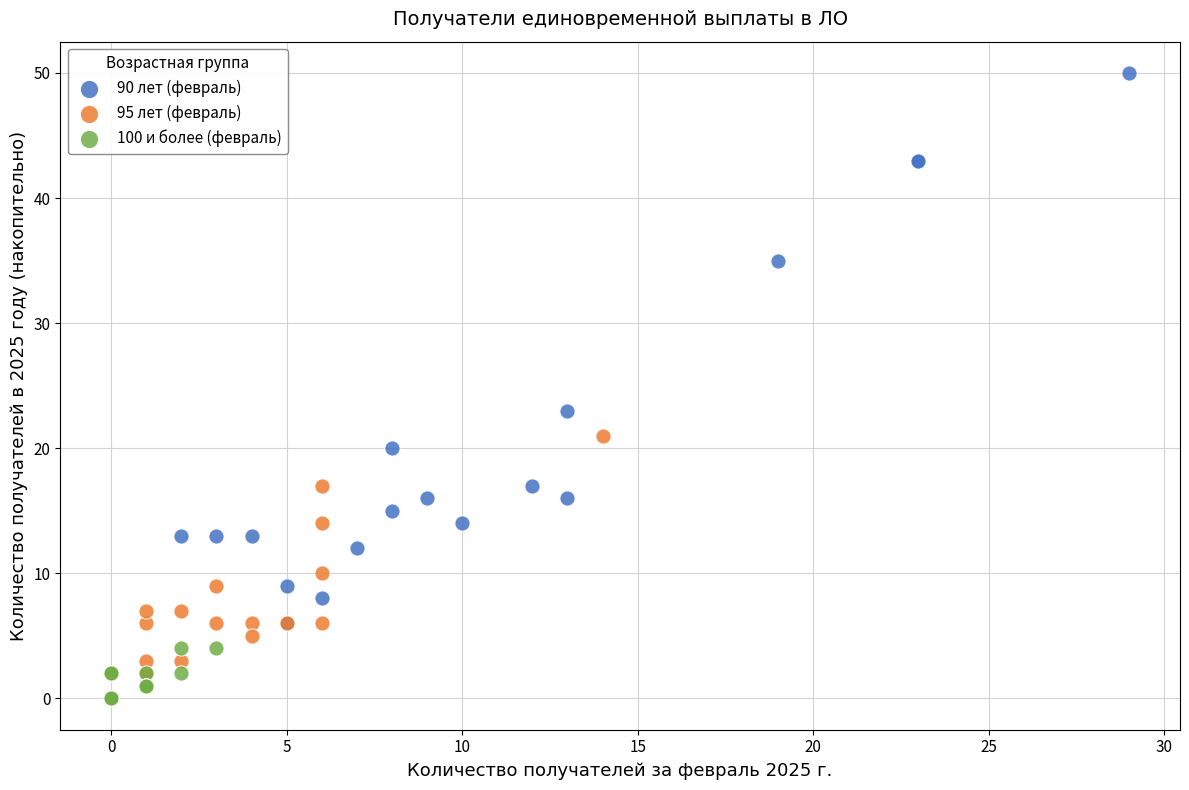

Which series has the largest Y range (max minus min)?

90 лет (февраль)